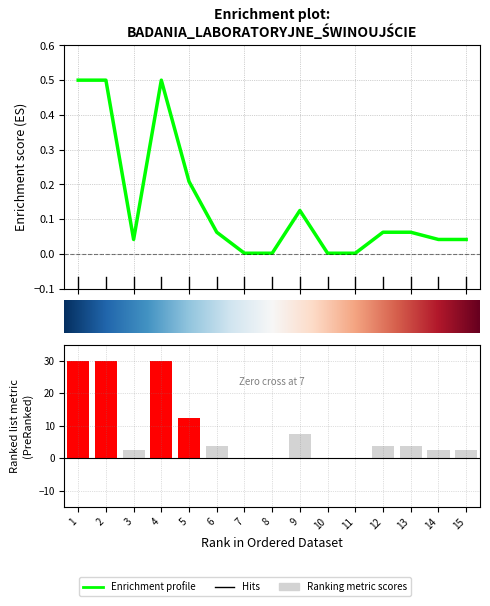

The chart shows a value of 0.0 at 8. True or false?

False